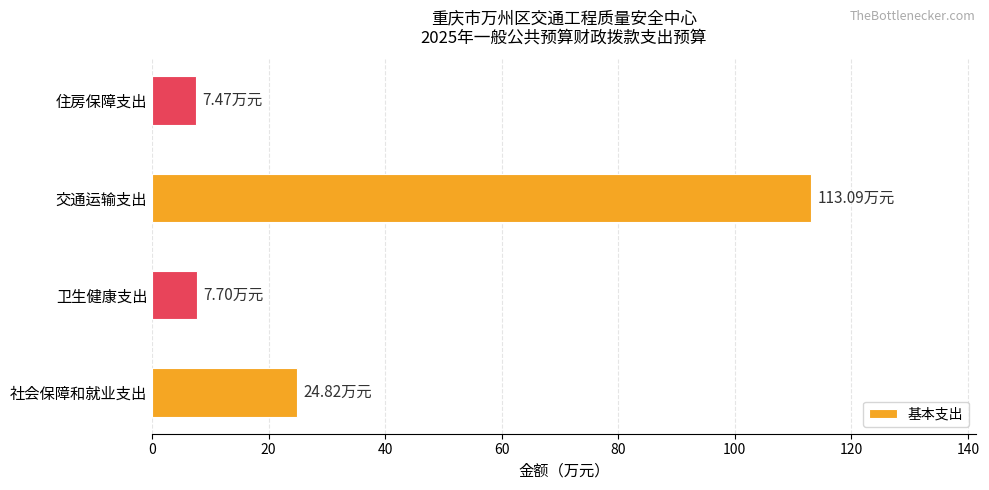

Where is the data nearest to the value 60?

社会保障和就业支出